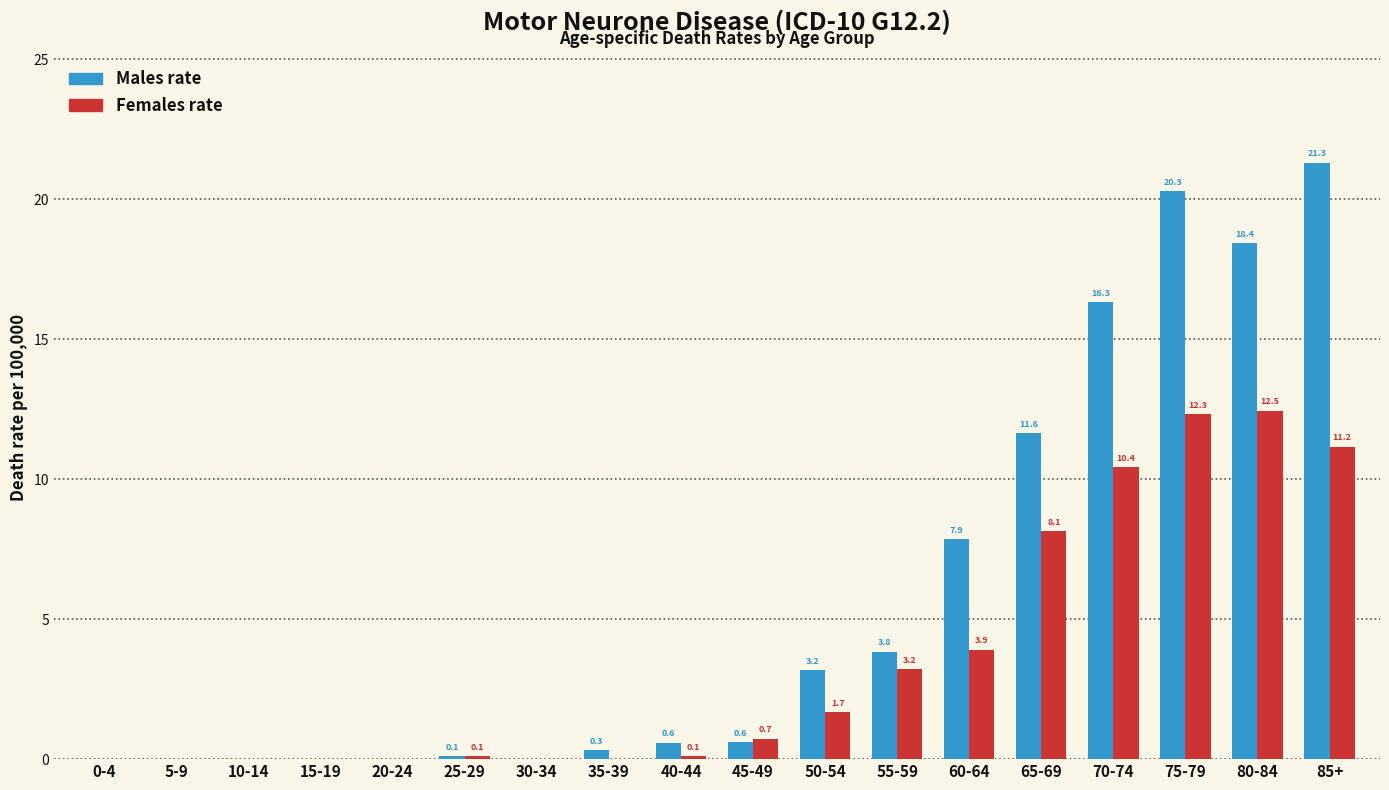

Reading left to right, transcribe all the data shown in this chart.

Males rate: 0-4=0.0	5-9=0.0	10-14=0.0	15-19=0.0	20-24=0.0	25-29=0.1	30-34=0.0	35-39=0.3	40-44=0.6	45-49=0.6	50-54=3.2	55-59=3.8	60-64=7.9	65-69=11.6	70-74=16.3	75-79=20.3	80-84=18.4	85+=21.3
Females rate: 0-4=0.0	5-9=0.0	10-14=0.0	15-19=0.0	20-24=0.0	25-29=0.1	30-34=0.0	35-39=0.0	40-44=0.1	45-49=0.7	50-54=1.7	55-59=3.2	60-64=3.9	65-69=8.1	70-74=10.4	75-79=12.3	80-84=12.5	85+=11.2